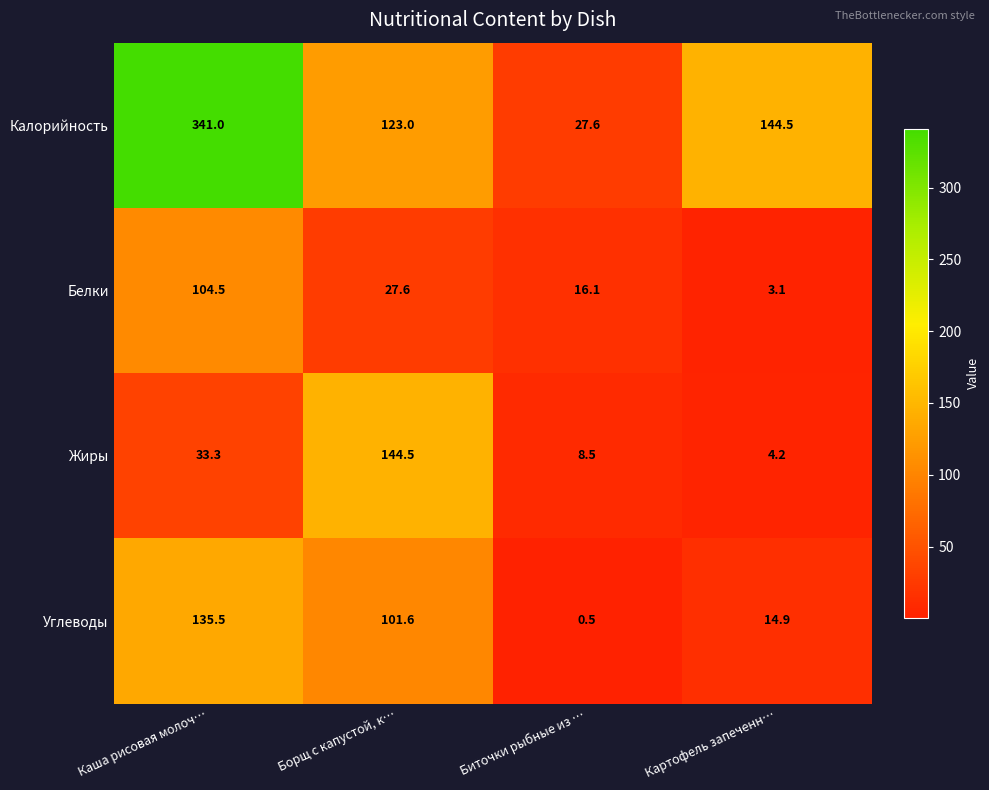

What is the minimum value for Углеводы?

0.5